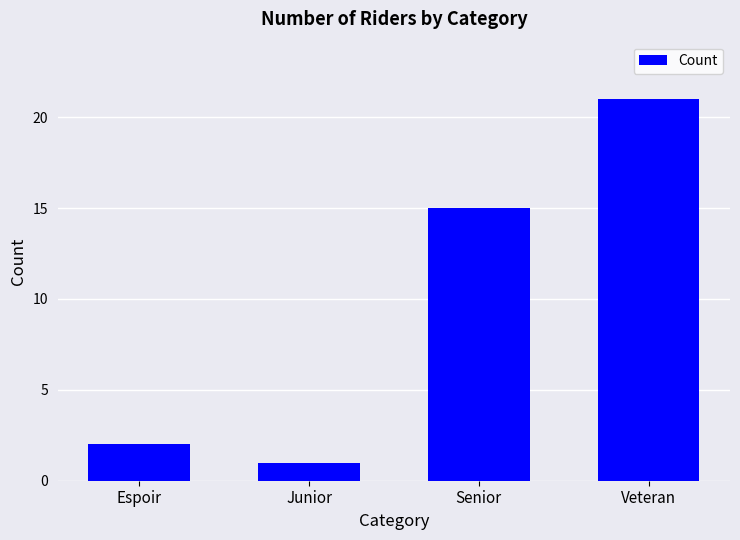

The chart shows a value of 4 at Espoir. True or false?

False